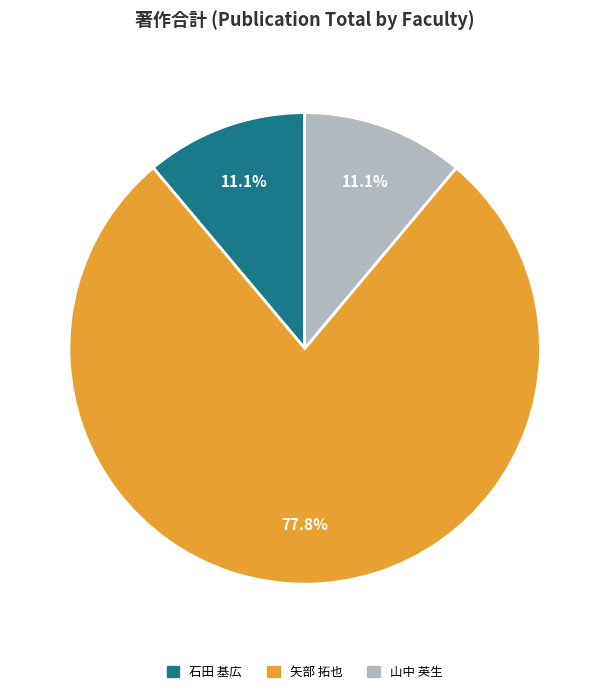

To the nearest percent, what is the average slice percentage?

33%